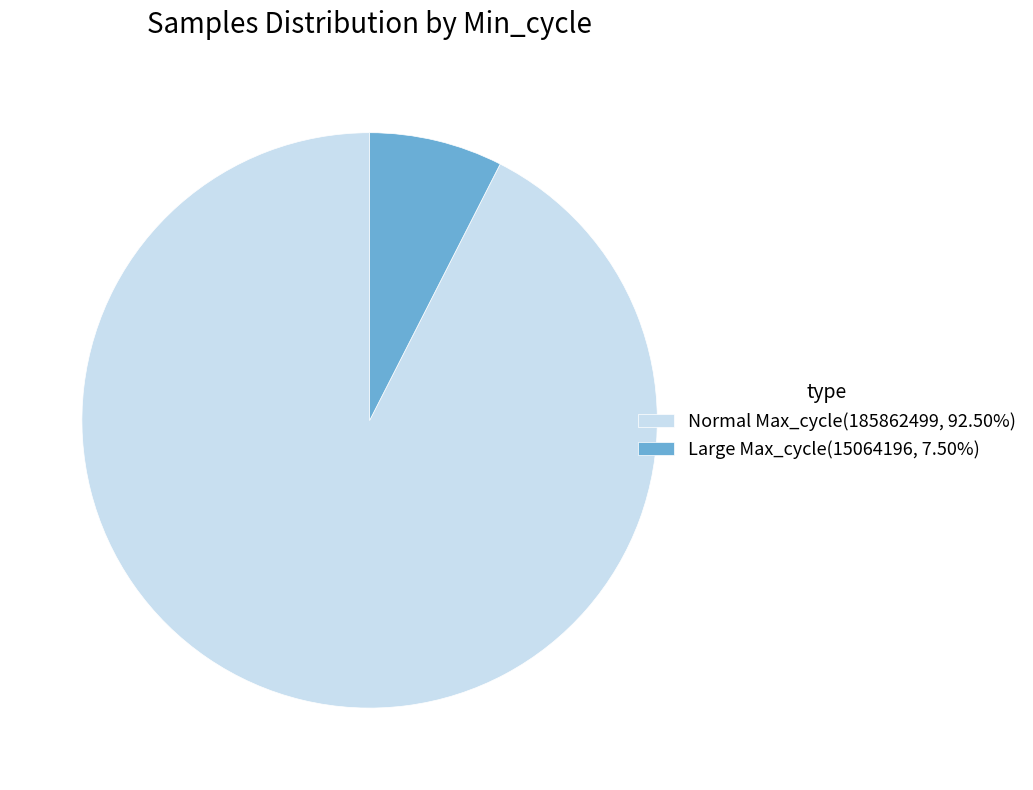

Is Normal Max_cycle(185862499, 92.50%) the majority of the pie?

Yes